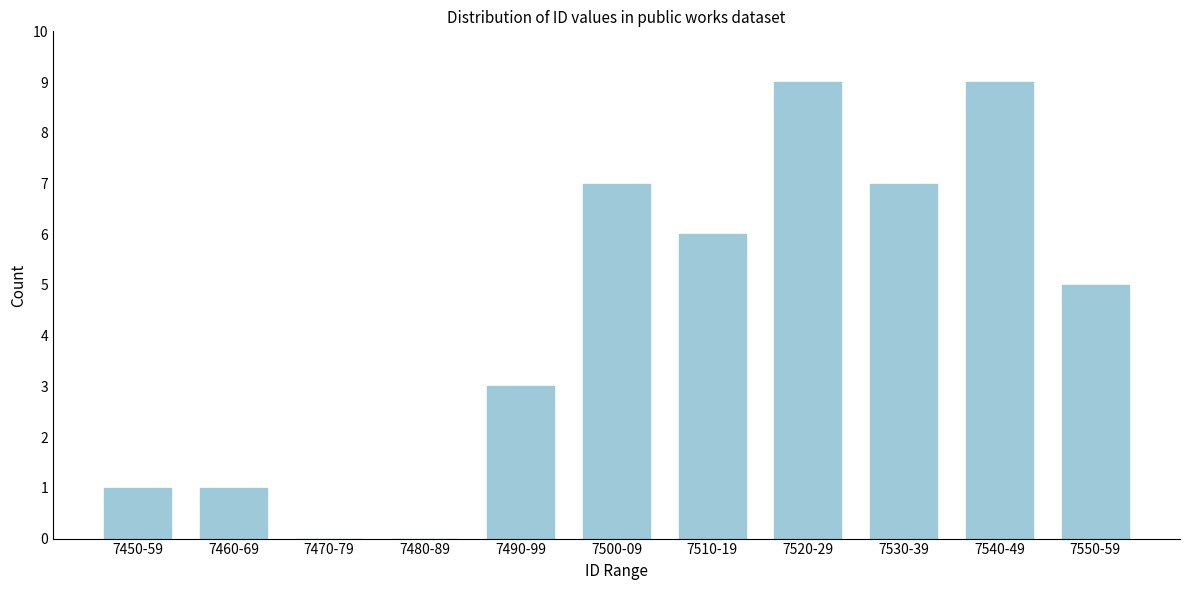

Reading right to left, transcribe all the data shown in this chart.

7550-59=5	7540-49=9	7530-39=7	7520-29=9	7510-19=6	7500-09=7	7490-99=3	7480-89=0	7470-79=0	7460-69=1	7450-59=1